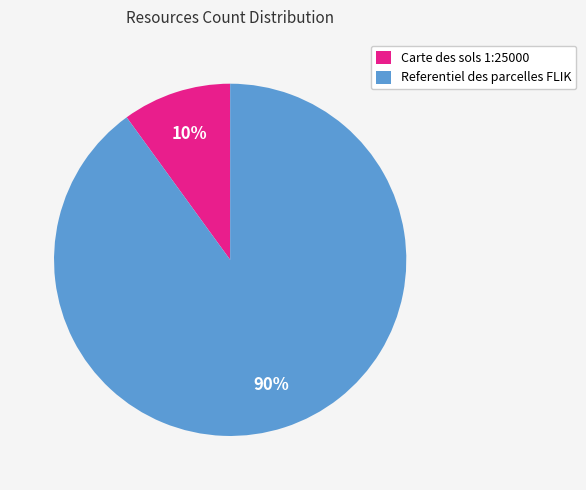

What is the ratio of the value at Carte des sols 1:25000 to the value at Referentiel des parcelles FLIK?

0.1